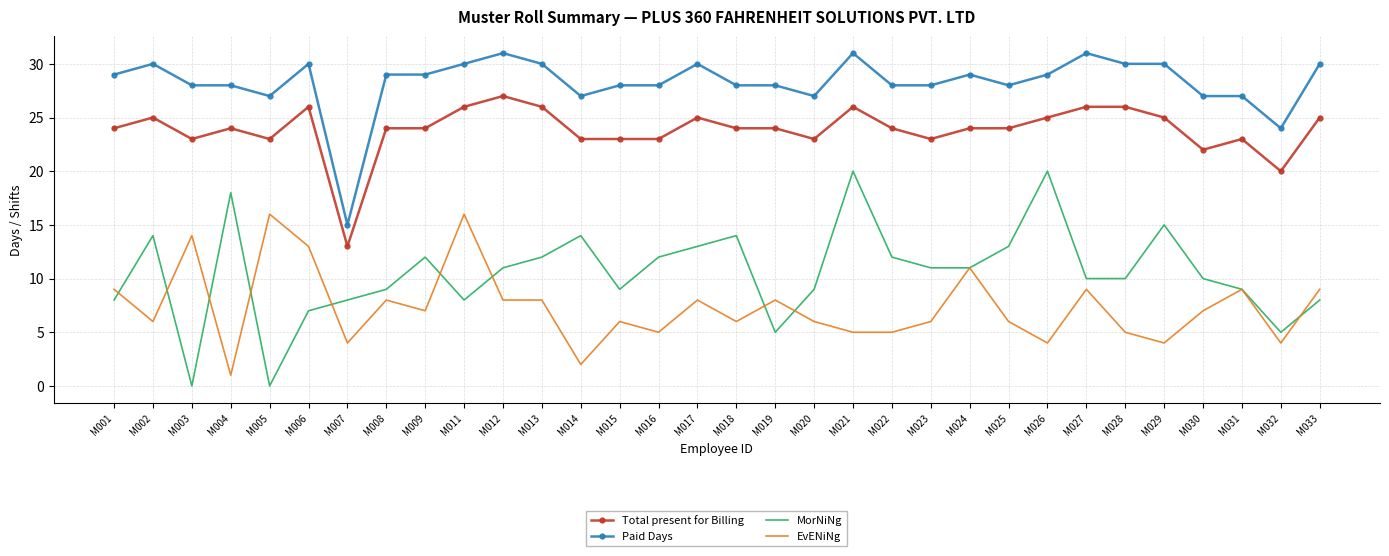

True or false: MorNiNg and Total present for Billing cross at least once.

False